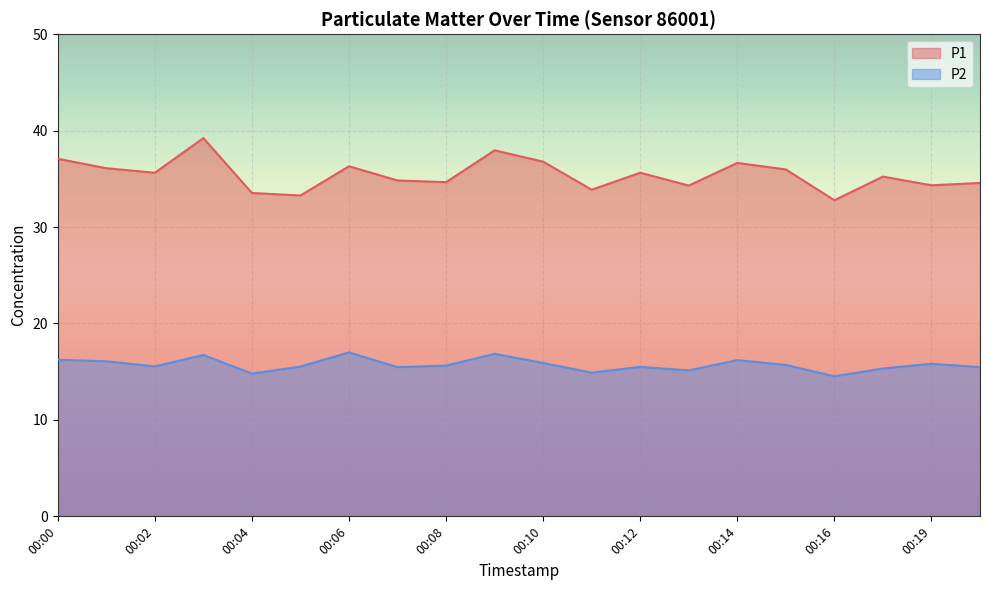

What is the minimum value for P2?

14.5